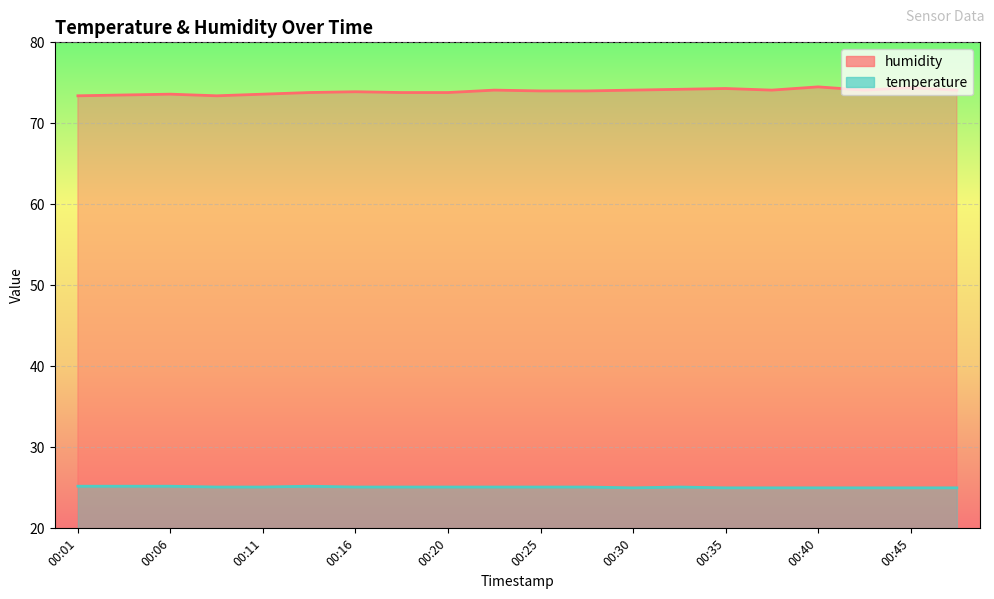

Reading right to left, what are all the values shown in this chart?

humidity: 00:47=74.1	00:45=74.4	00:42=74.1	00:40=74.5	00:37=74.1	00:35=74.3	00:33=74.2	00:30=74.1	00:28=74.0	00:25=74.0	00:23=74.1	00:20=73.8	00:18=73.8	00:16=73.9	00:13=73.8	00:11=73.6	00:08=73.4	00:06=73.6	00:03=73.5	00:01=73.4
temperature: 00:47=25.0	00:45=25.0	00:42=25.0	00:40=25.0	00:37=25.0	00:35=25.0	00:33=25.1	00:30=25.0	00:28=25.1	00:25=25.1	00:23=25.1	00:20=25.1	00:18=25.1	00:16=25.1	00:13=25.2	00:11=25.1	00:08=25.1	00:06=25.2	00:03=25.2	00:01=25.2